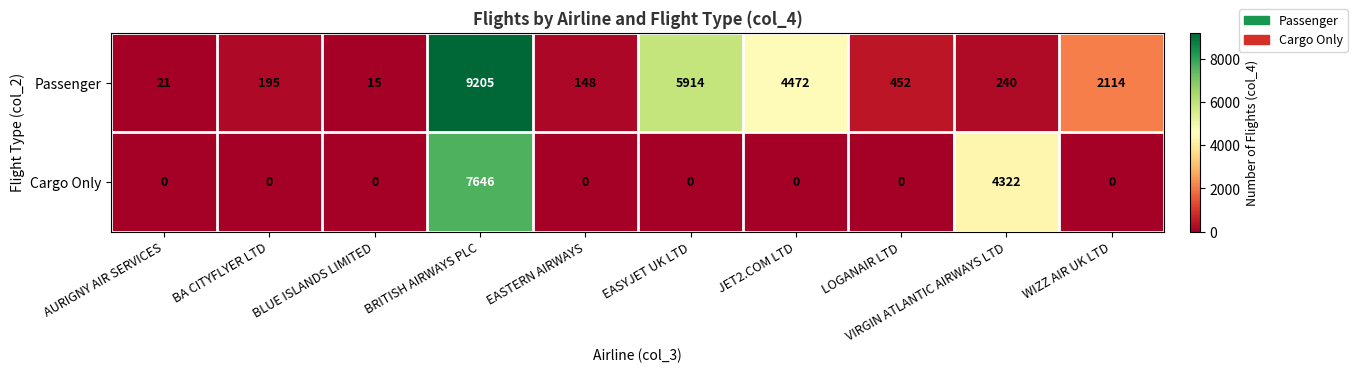

At which label is Cargo Only closest to 3823?

VIRGIN ATLANTIC AIRWAYS LTD